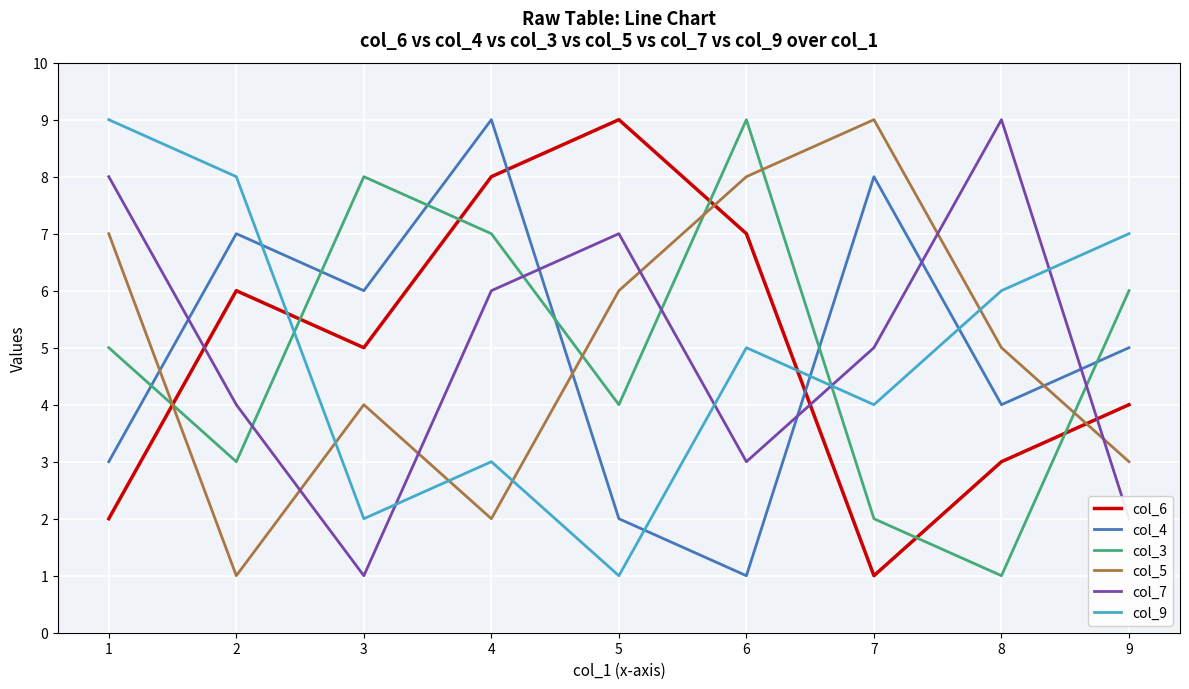

What is the difference between the highest and lowest values at 1?

7